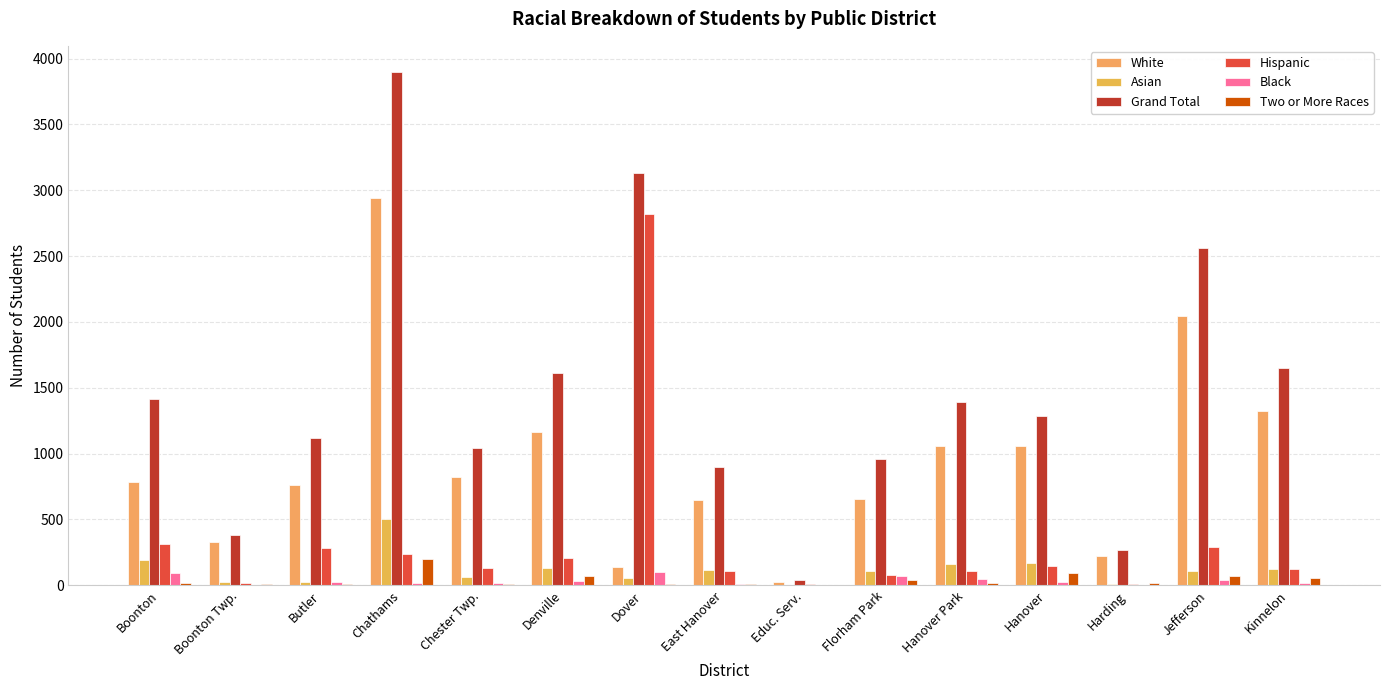

Rank the series at Educ. Serv. from highest to lowest value.

Grand Total, White, Hispanic, Asian, Black, Two or More Races